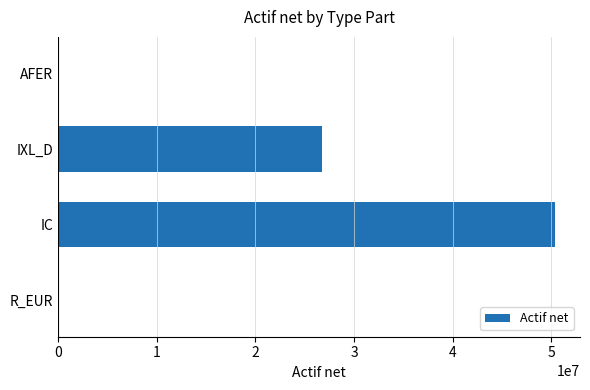

How many values exceed 26701974?

2